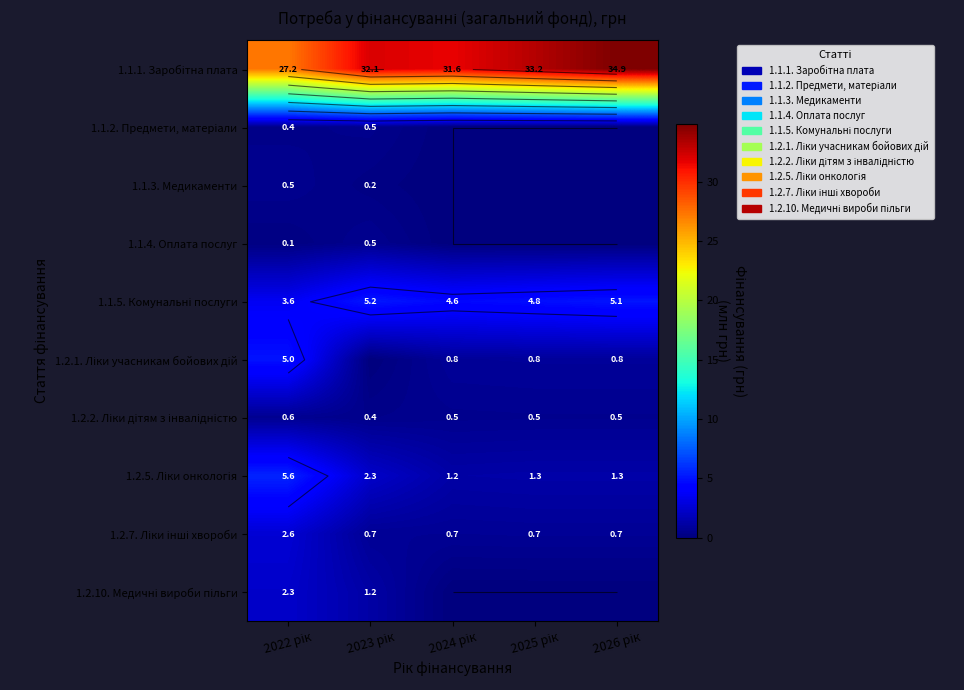

True or false: 1.1.4. Оплата послуг has a value of -0.2 at 2025 рік.

False